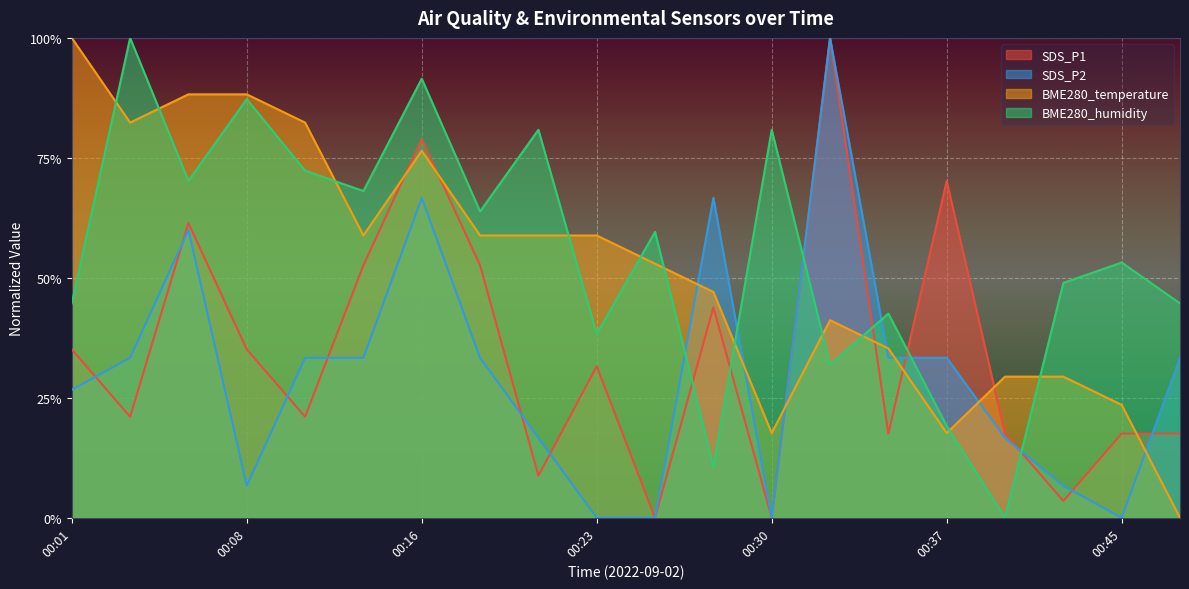

Rank the series at 00:08 from lowest to highest value.

SDS_P2, SDS_P1, BME280_humidity, BME280_temperature